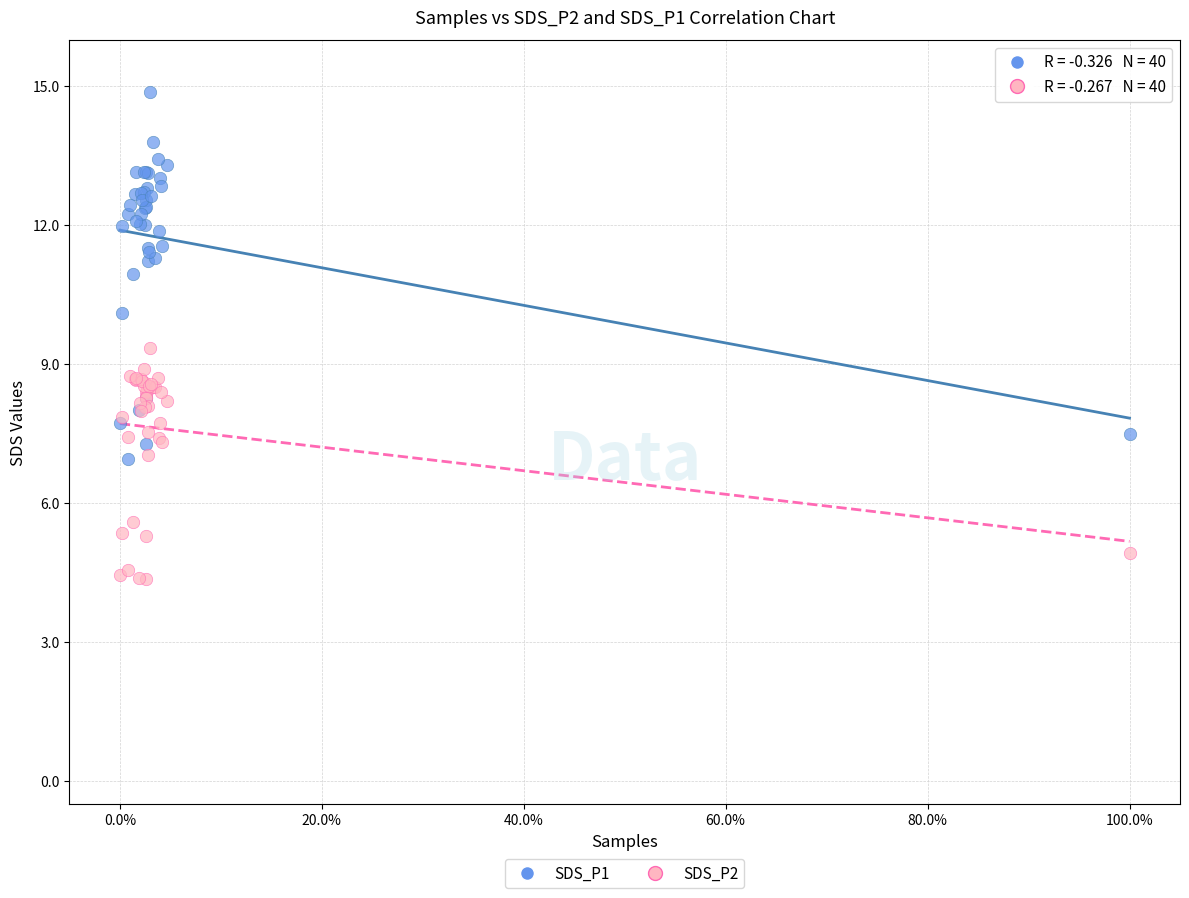

Which series contains the highest Y value?

SDS_P1